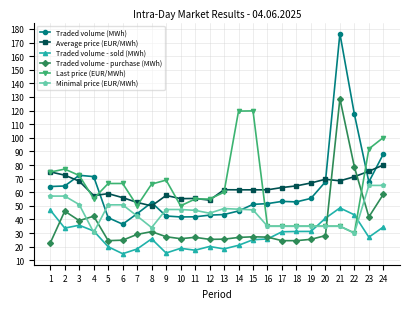

At how many categories does at least one series exceed 104?

4